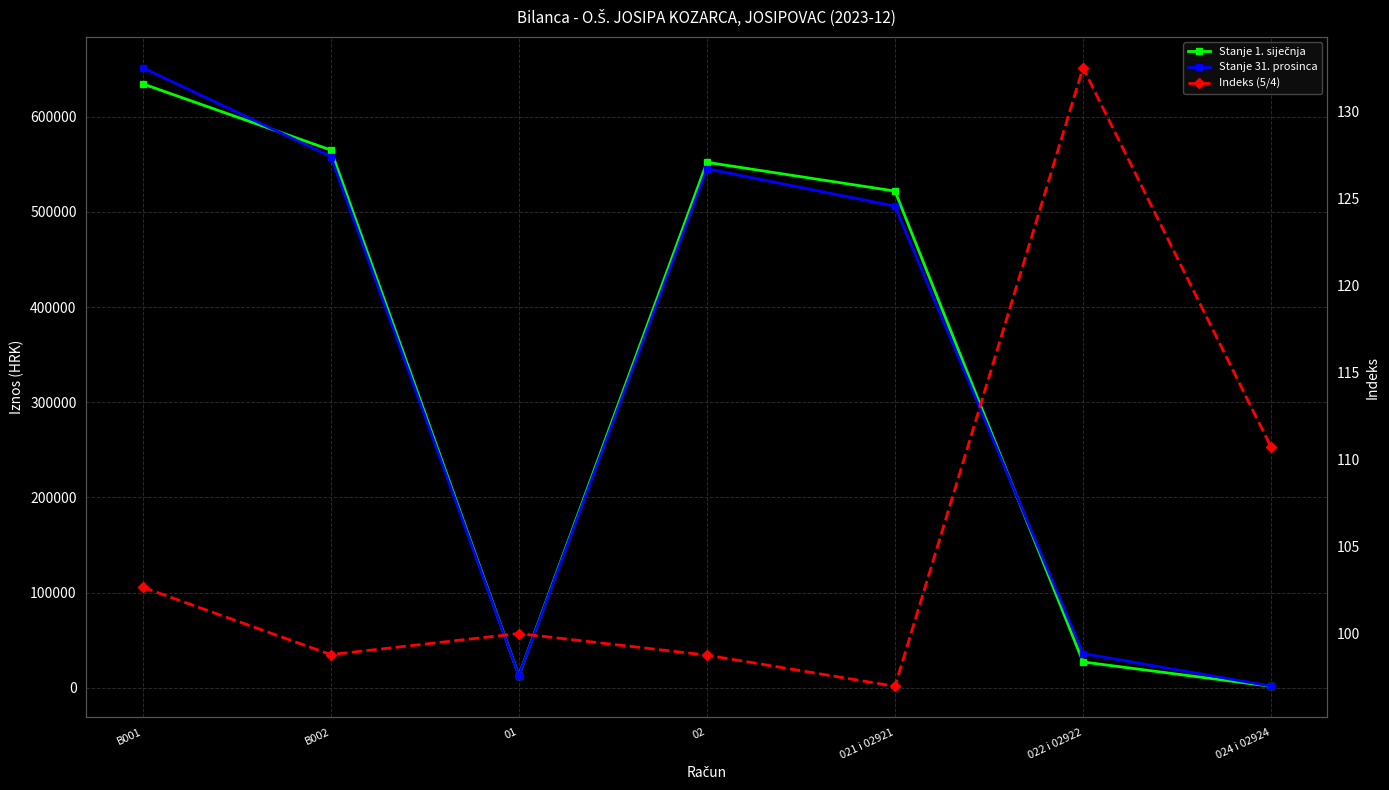

How many data points in Stanje 1. siječnja are above 521965?

4